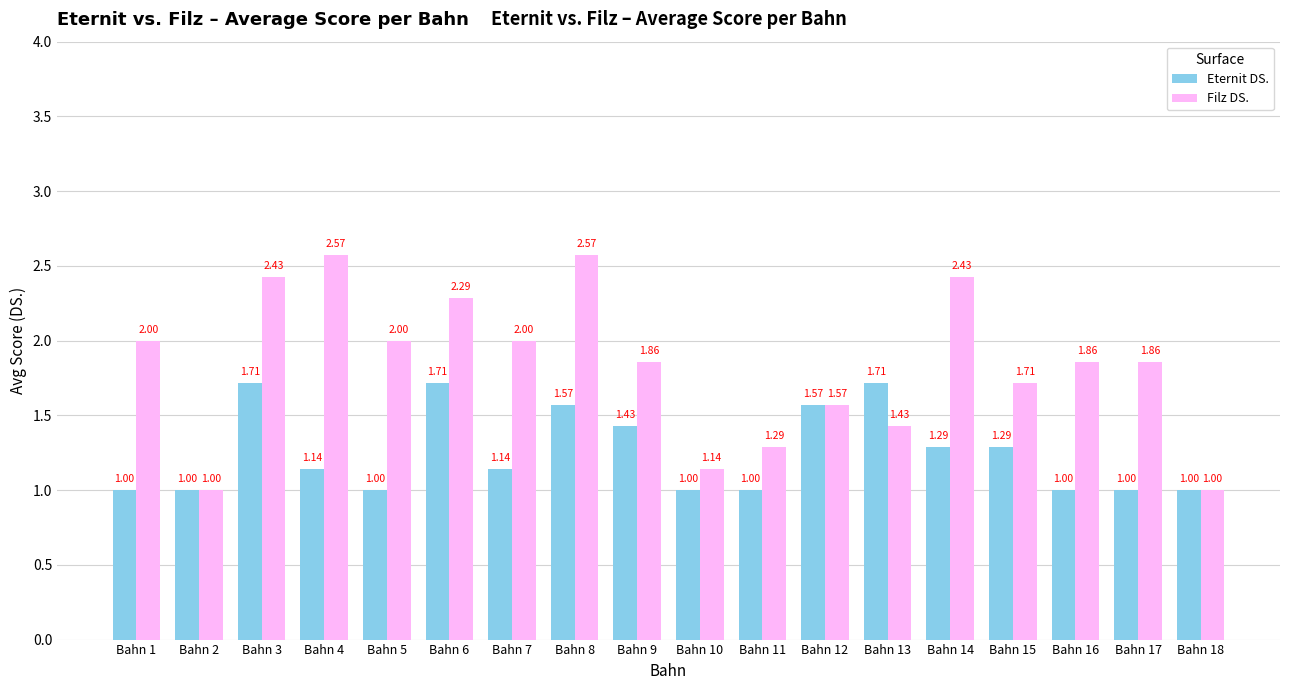

True or false: Eternit DS. has a value of 2.6 at Bahn 13.

False